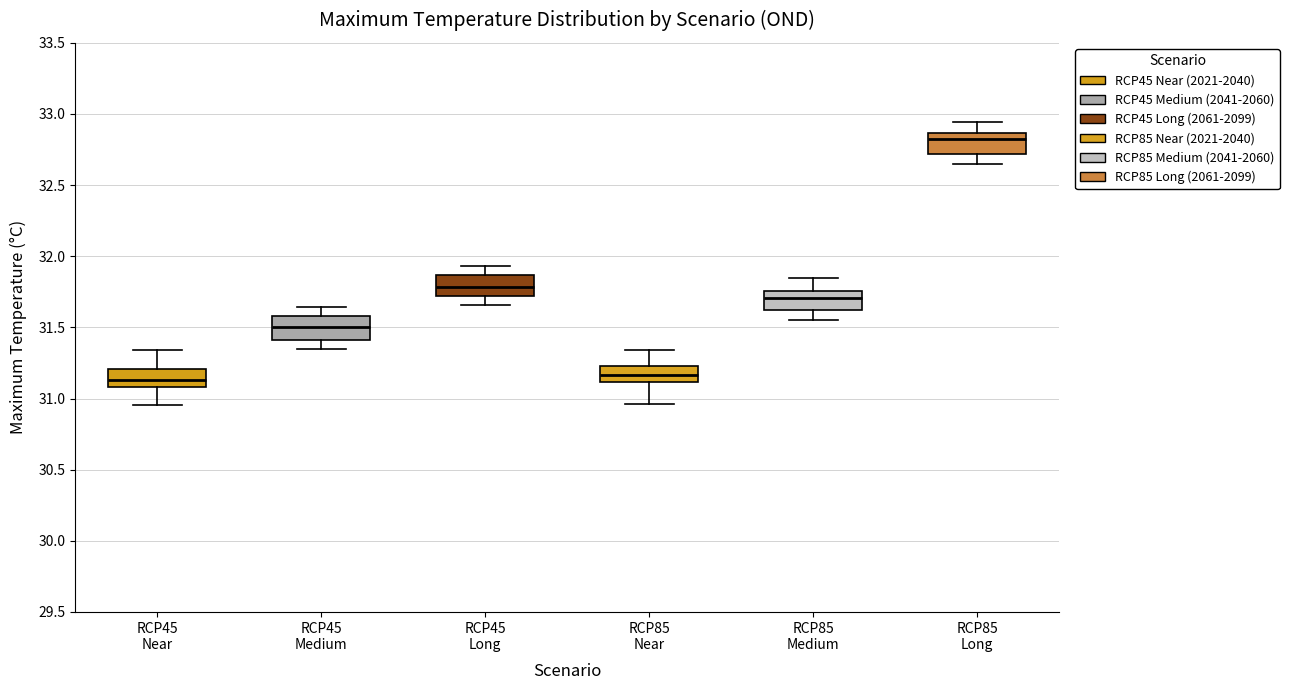

Where does the upper whisker of the box for RCP85 Near end on the y-axis? The values are not printed on the chart, so give them approximately, as read against the axis.

31.35